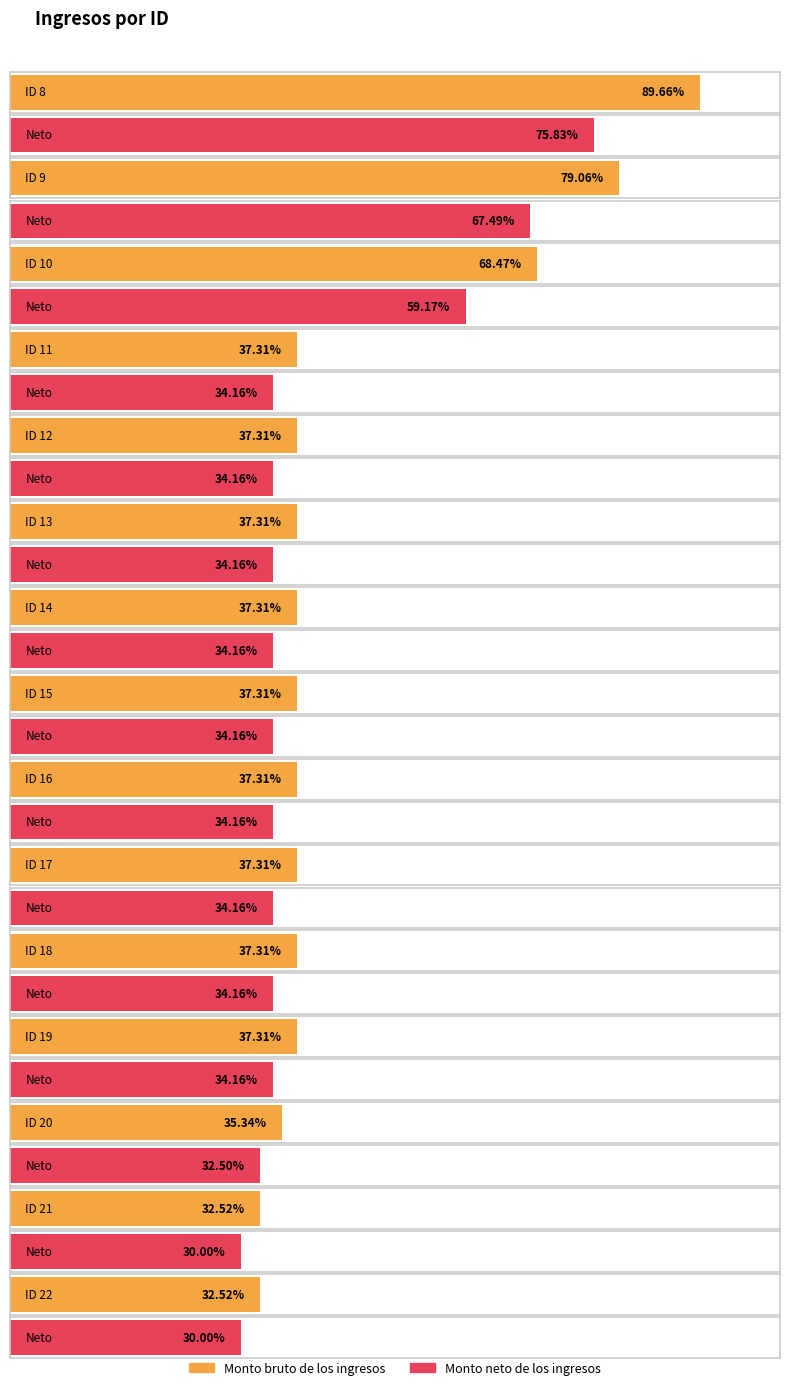

How many categories are shown in the chart?

15